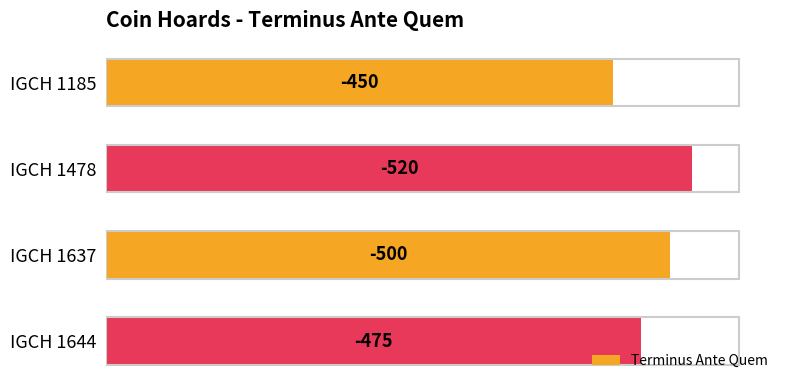

Does the chart contain any negative values?

No